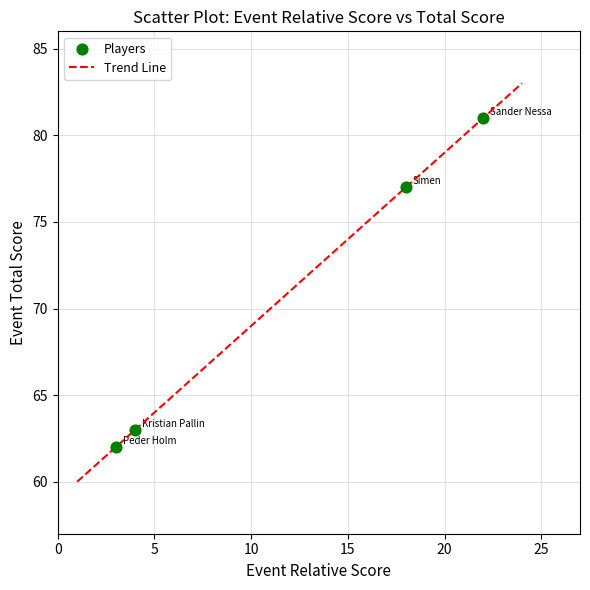

What is the range of Y values (max minus min)?

19